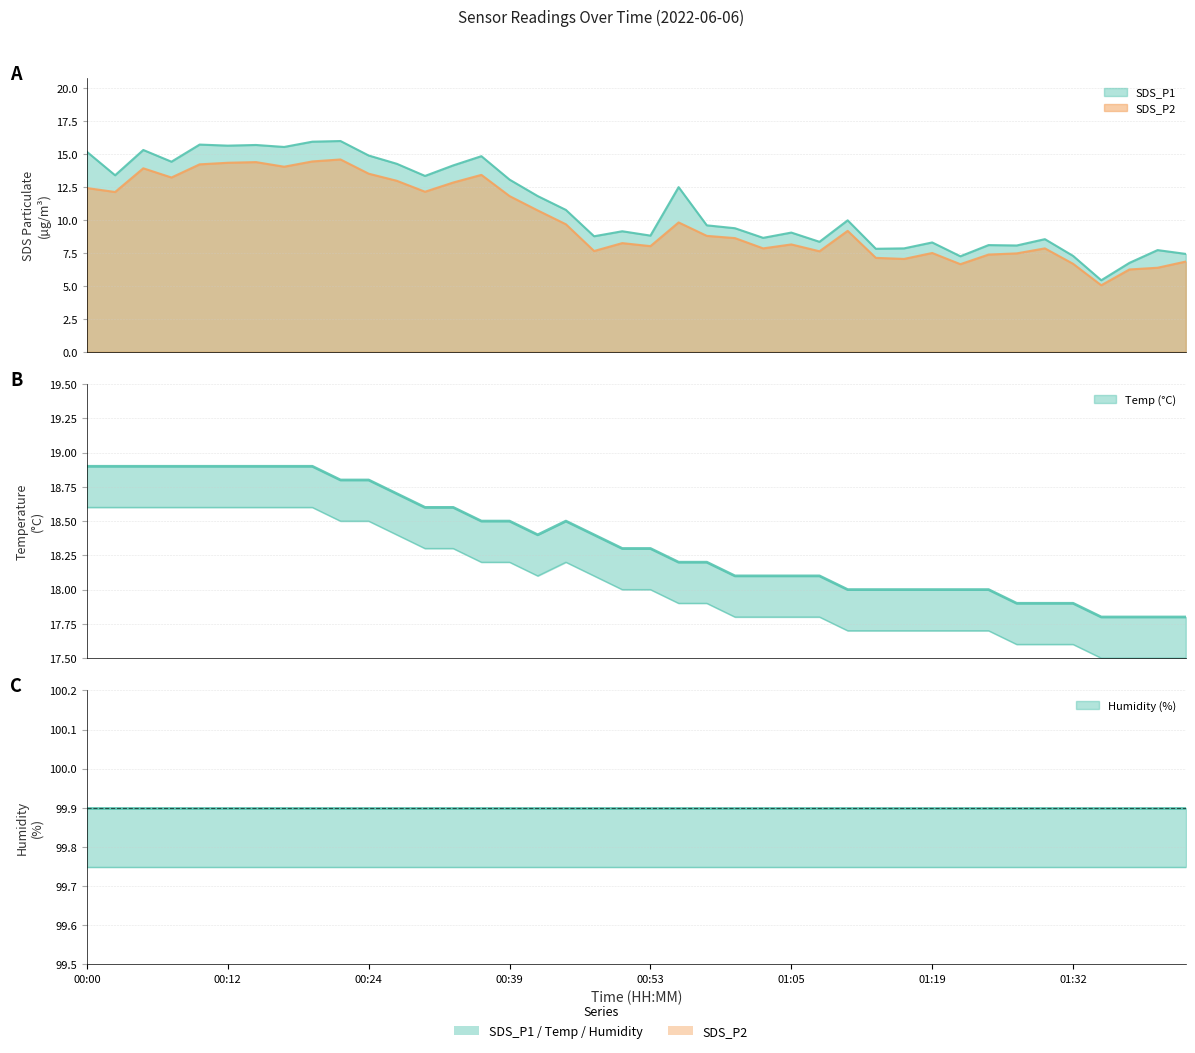

True or false: SDS_P1 and Temp cross at least once.

False